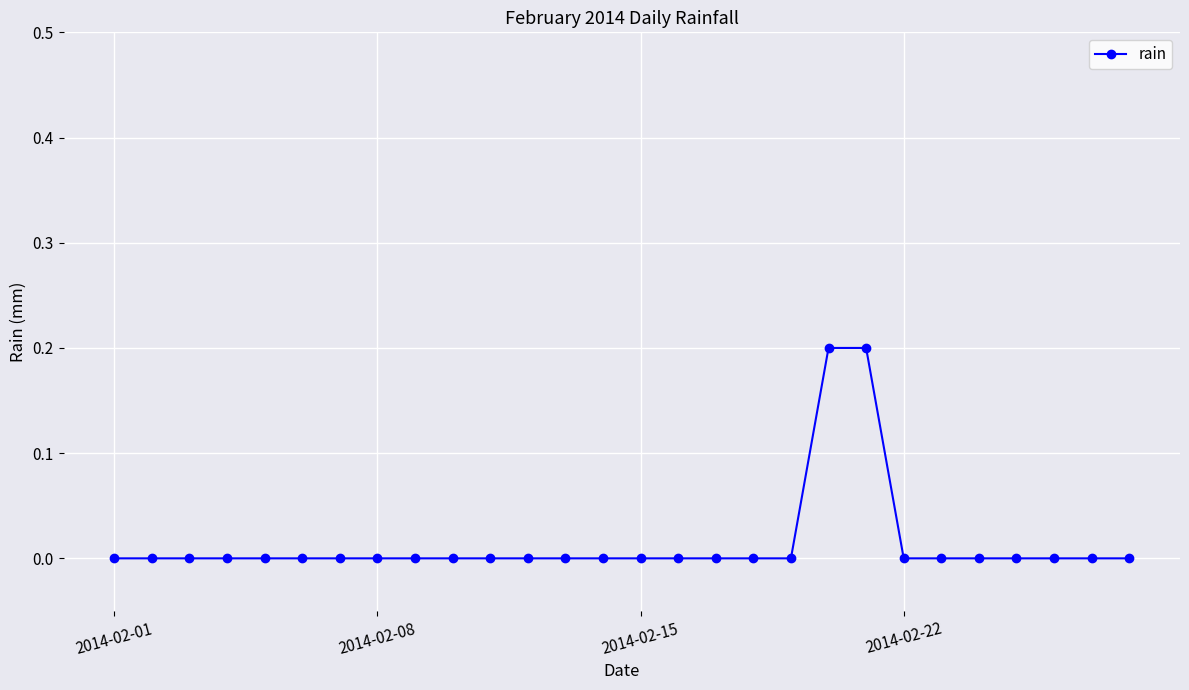

Reading right to left, extract all data points from this chart.

0.0	0.0	0.0	0.0	0.0	0.0	0.0	0.2	0.2	0.0	0.0	0.0	0.0	0.0	0.0	0.0	0.0	0.0	0.0	0.0	0.0	0.0	0.0	0.0	0.0	0.0	0.0	0.0